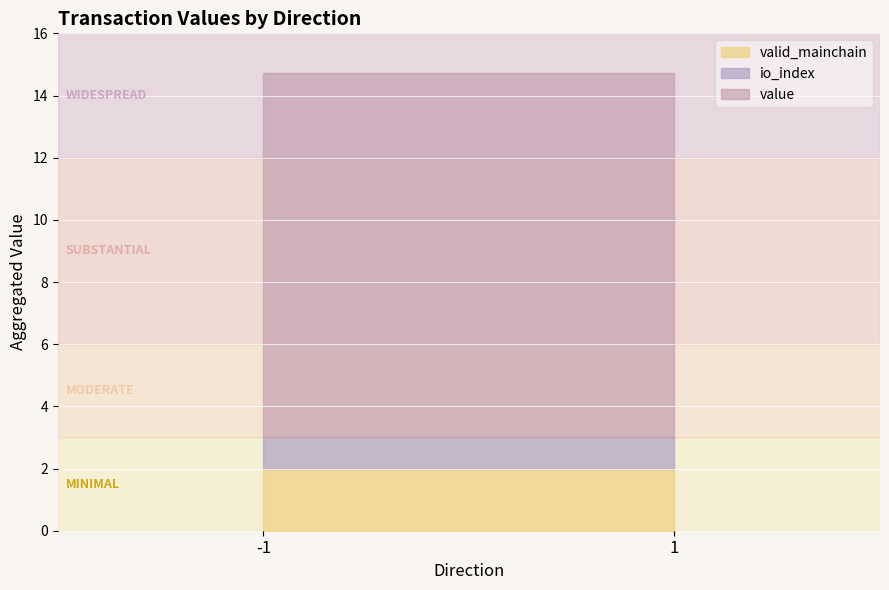

True or false: io_index has a value of 1.0 at 1.

True